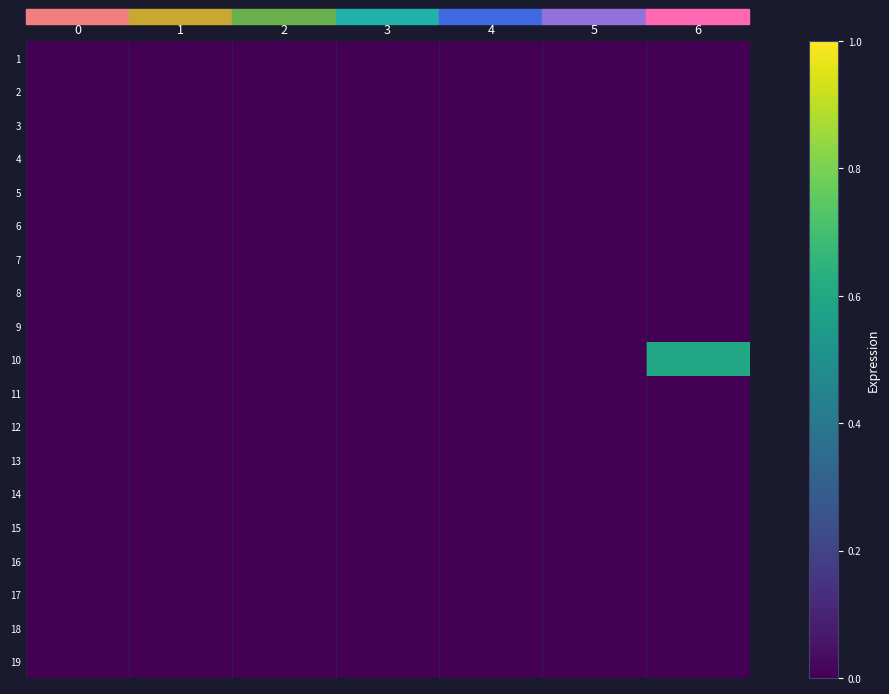

At which category is the sum across all series the highest?

6